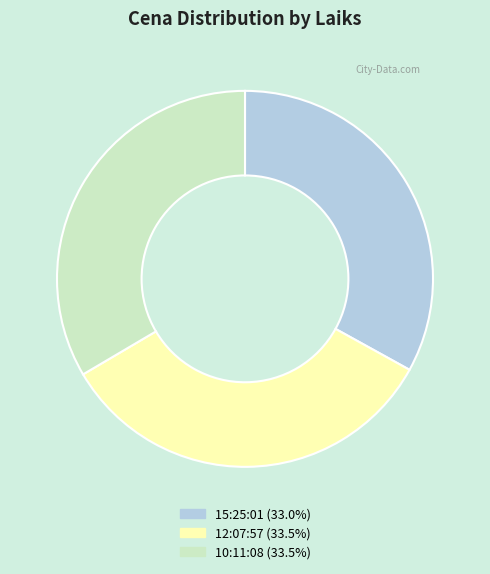

Count the number of slices in the pie.

3